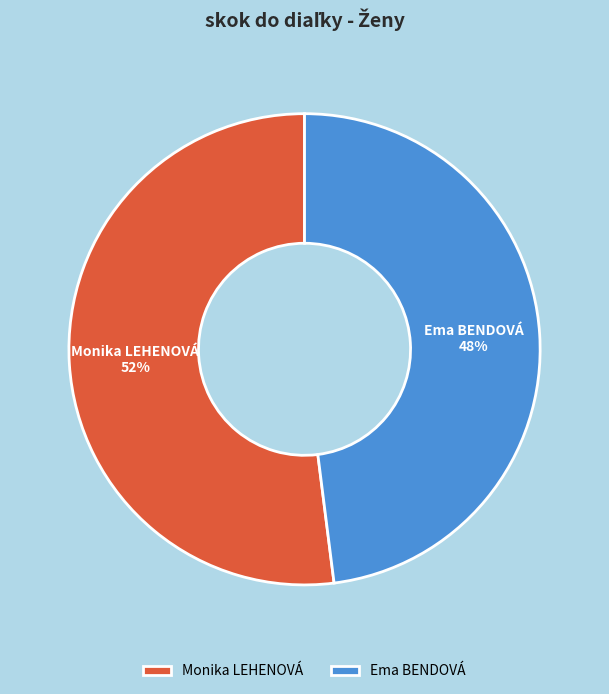

What is the majority slice?

Monika LEHENOVÁ